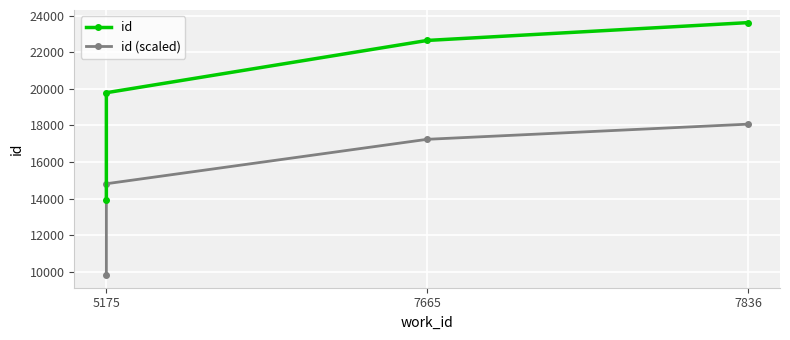

How many values in the id series are below 22641?

2